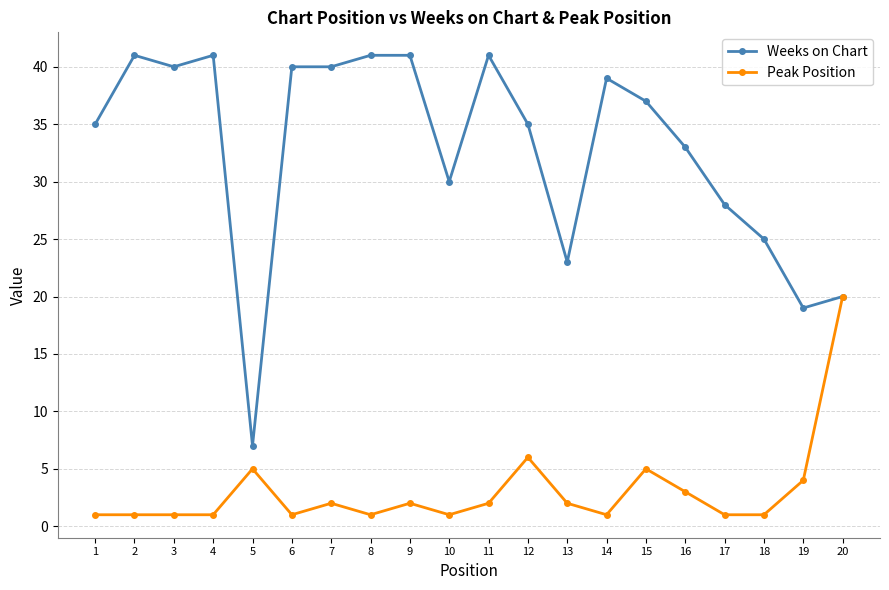

What is the sum of all Weeks on Chart values?

656